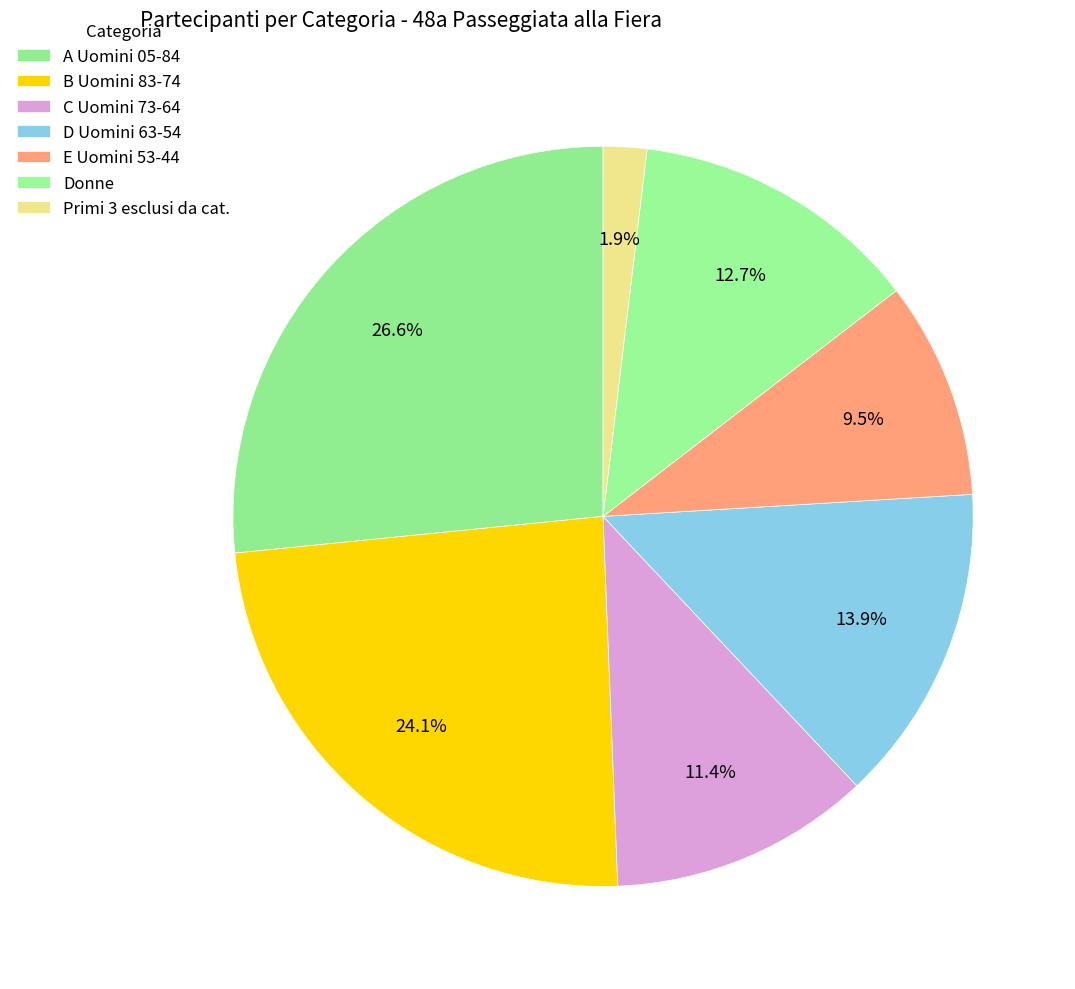

Count the number of slices in the pie.

7